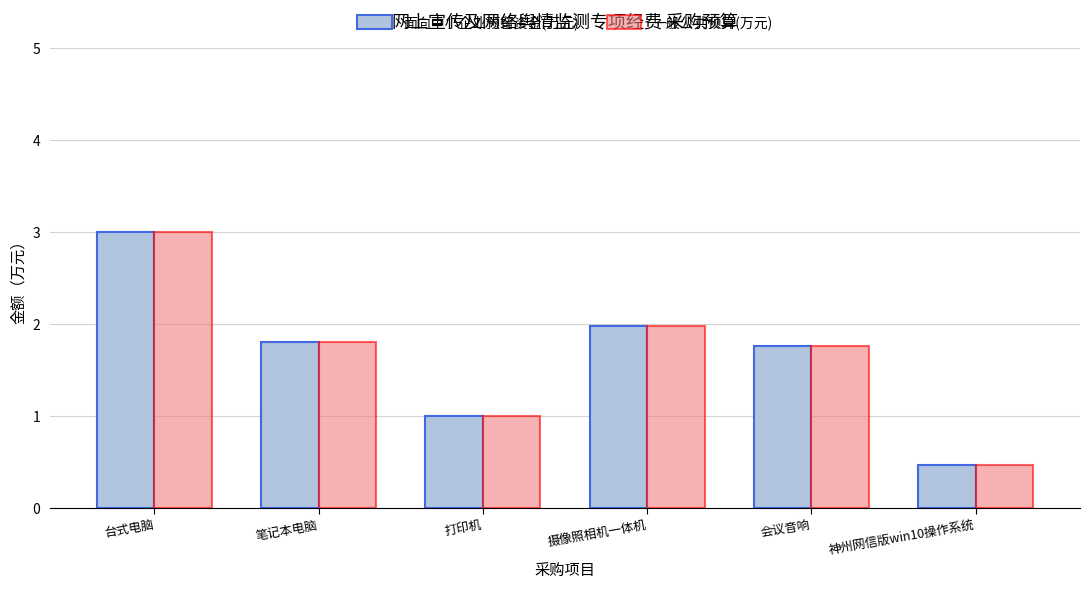

What is the label of the 1st bar from the right?

神州网信版win10操作系统